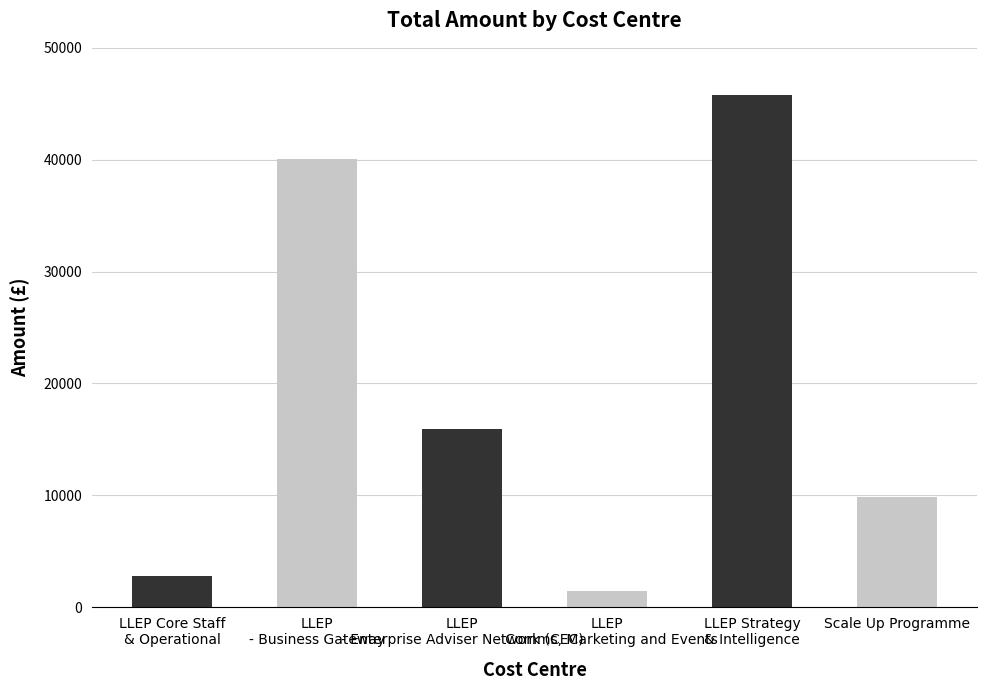

Which has a higher value, LLEP Core Staff
& Operational or Scale Up Programme?

Scale Up Programme